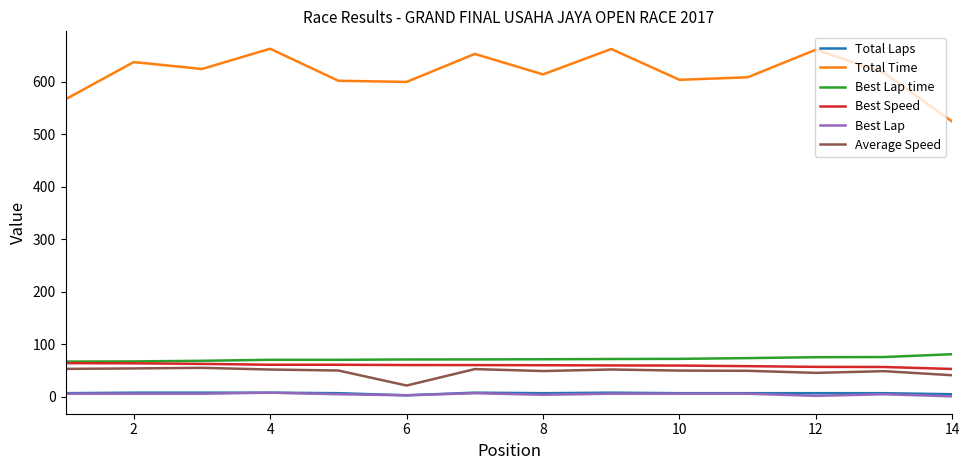

True or false: Best Speed and Total Laps cross at least once.

False